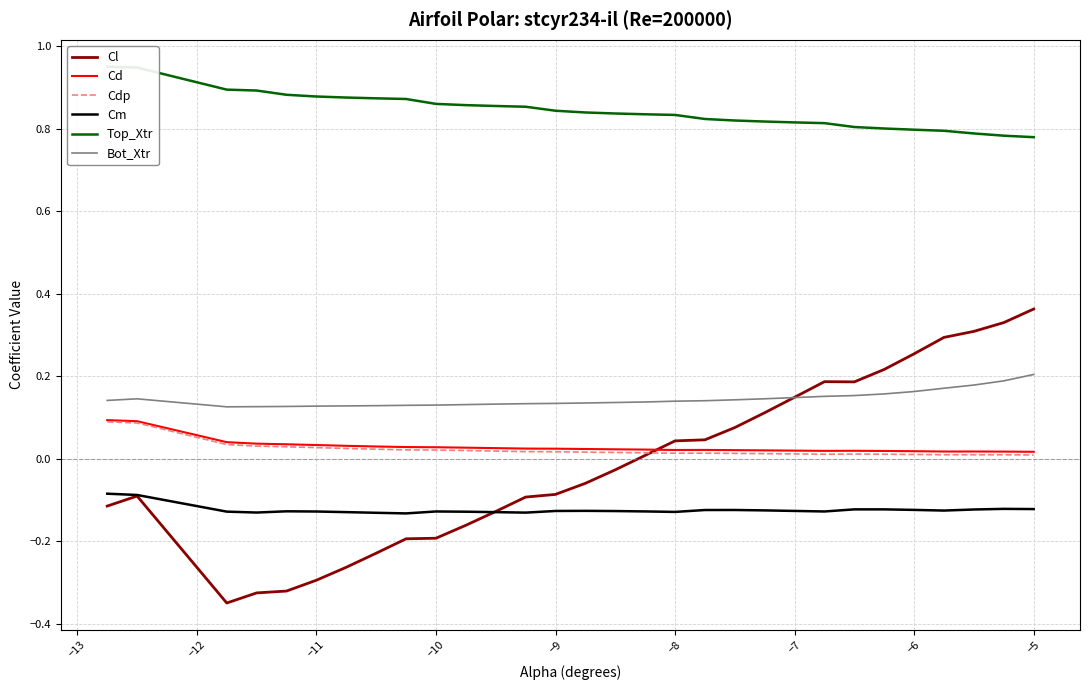

Is this an area chart (filled region under the line)?

No